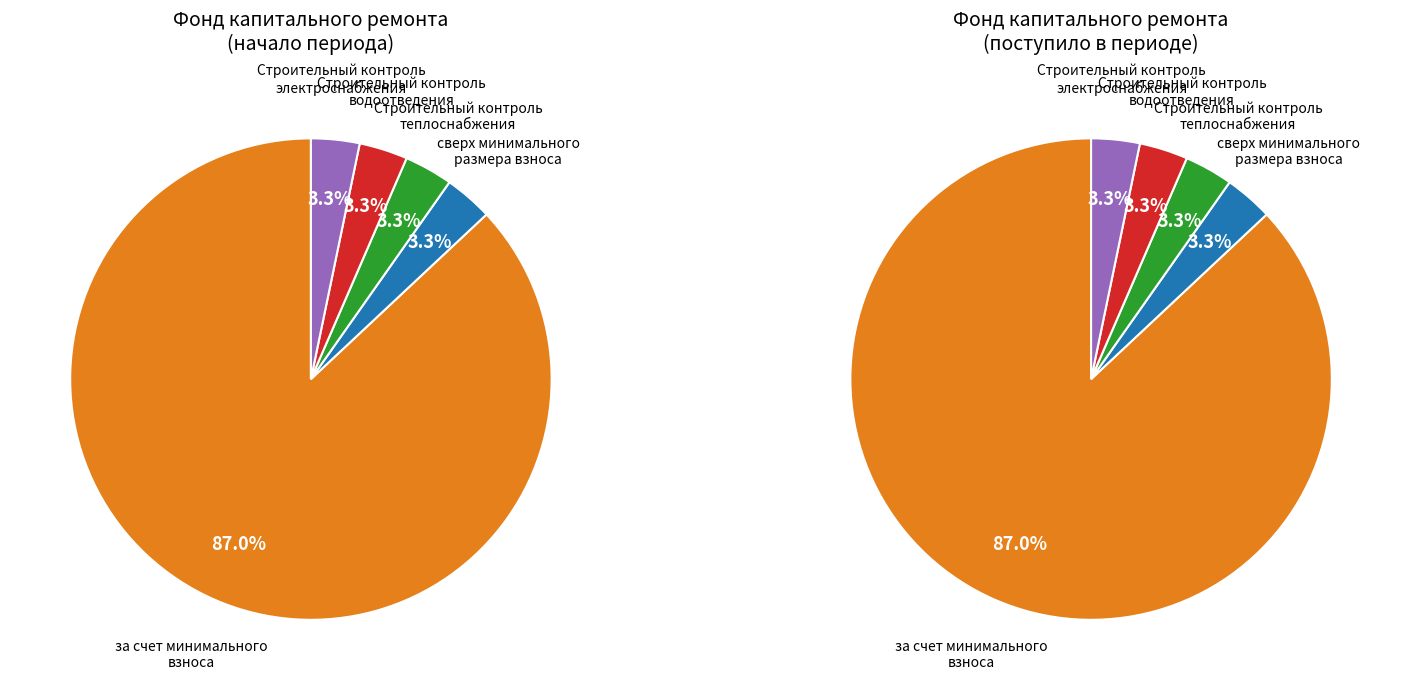

Is it true that Строительный контроль водоотведения is 1% of the pie?

False